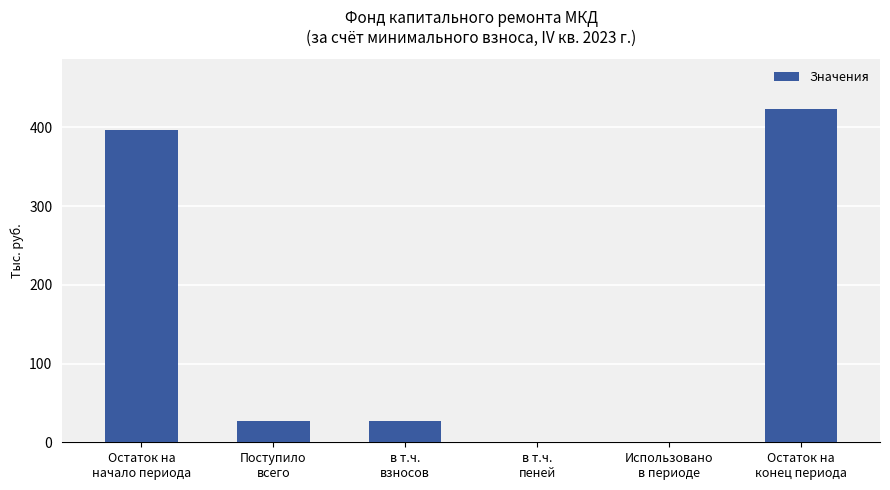

Between Остаток на
начало периода and Использовано
в периоде, which is larger?

Остаток на
начало периода